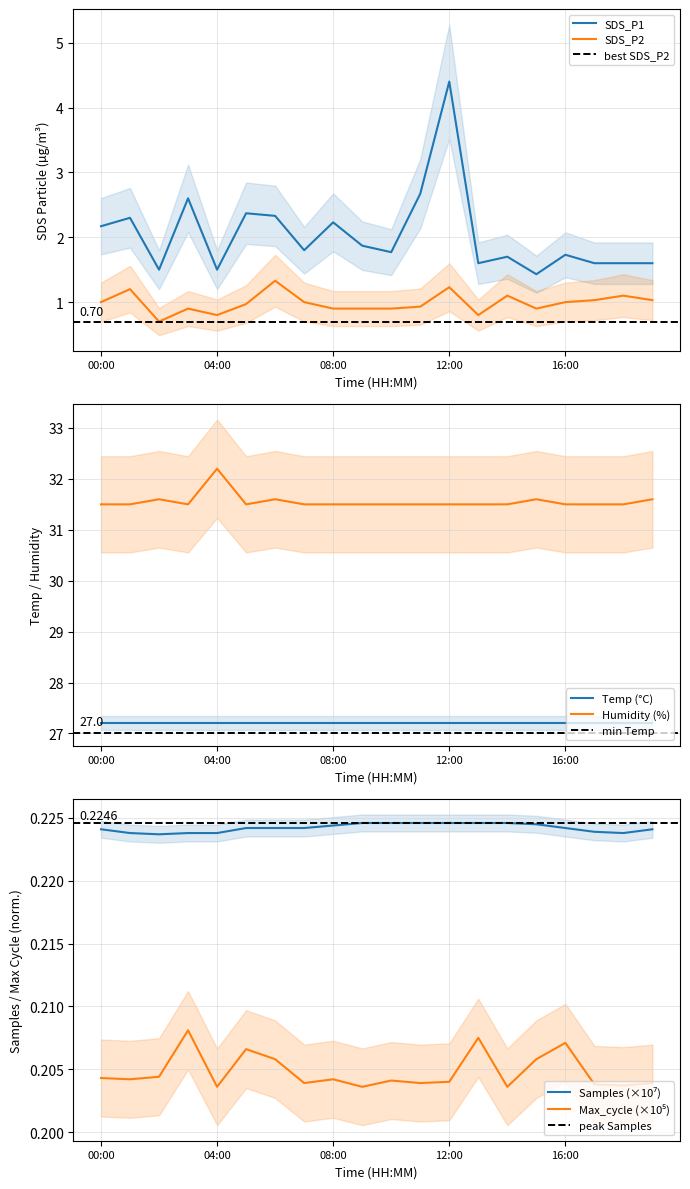

What value does the SDS_P2 series have at 13:00?

0.8